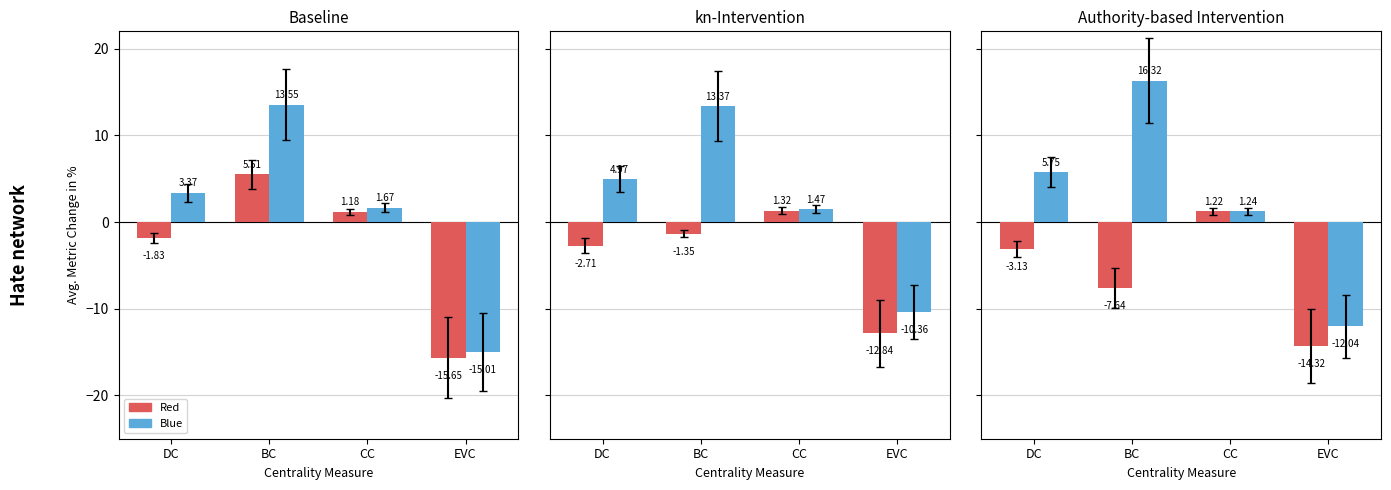

Does the chart contain any negative values?

Yes